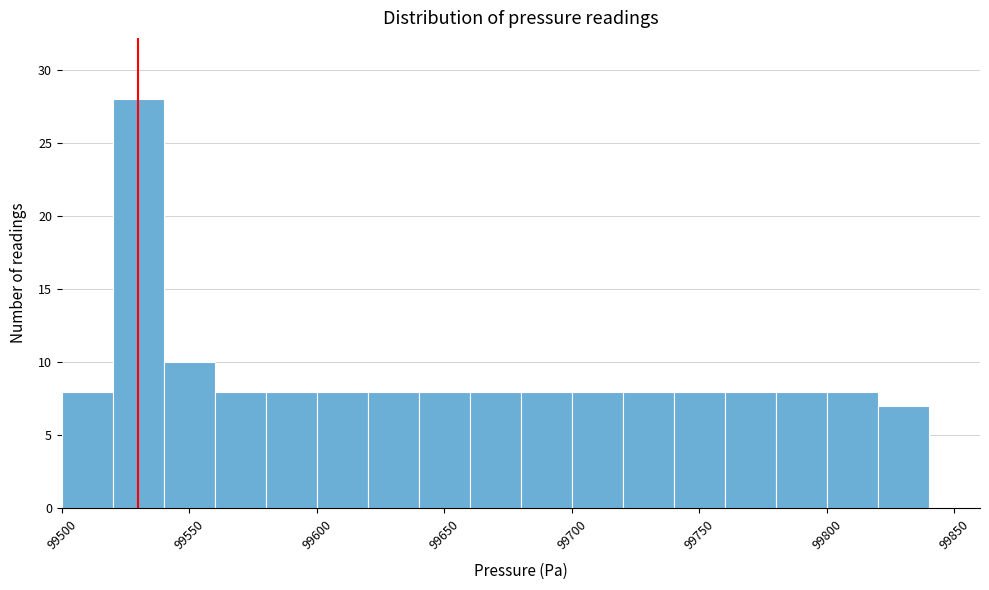

Reading left to right, list every bar in this chart as the range it spans on the x-axis followed by its height. The values are not printed on the chart, so give them approximately, as read against the axis.

99500 to 99520: 8
99520 to 99540: 28
99540 to 99560: 10
99560 to 99580: 8
99580 to 99600: 8
99600 to 99620: 8
99620 to 99640: 8
99640 to 99660: 8
99660 to 99680: 8
99680 to 99700: 8
99700 to 99720: 8
99720 to 99740: 8
99740 to 99760: 8
99760 to 99780: 8
99780 to 99800: 8
99800 to 99820: 8
99820 to 99840: 7
99840 to 99860: 0